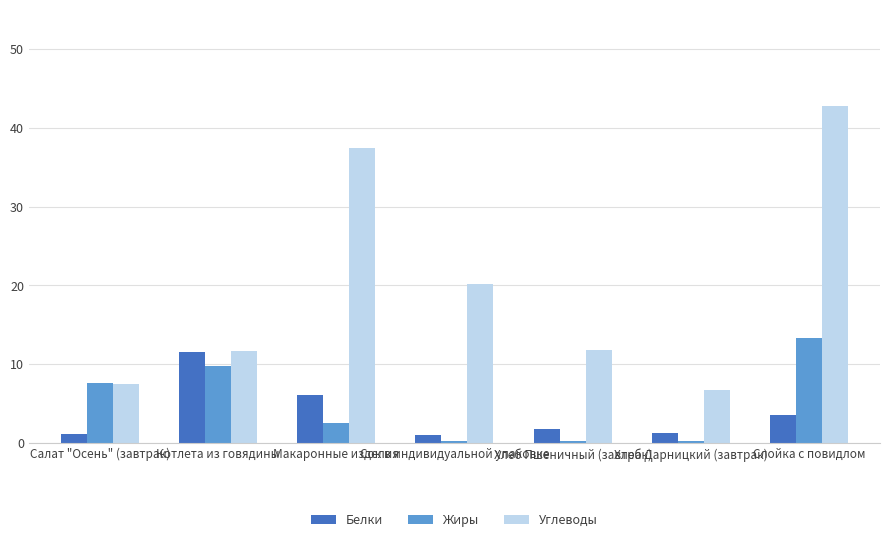

The value of Белки at Макаронные изделия is 9.0. True or false?

False